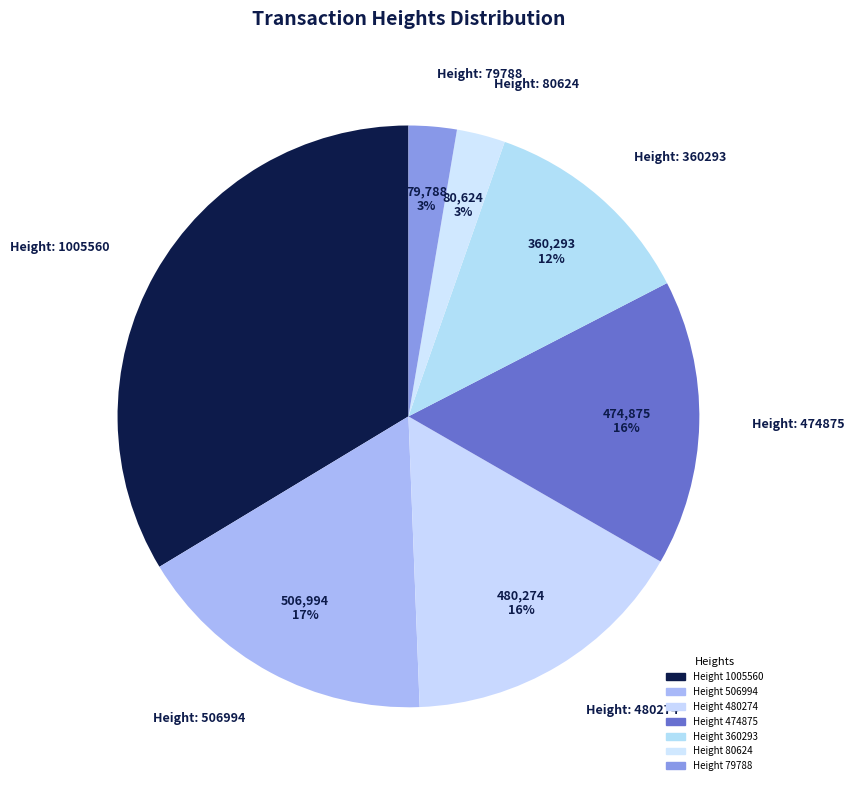

Rank the categories by value from lowest to highest.

79788, 80624, 360293, 474875, 480274, 506994, 1005560